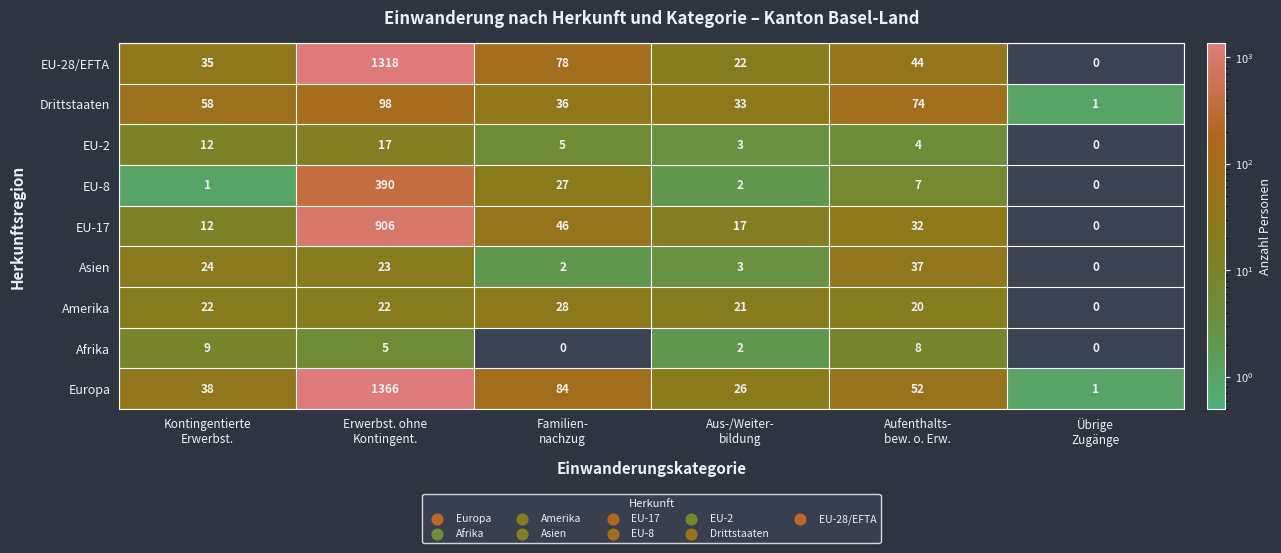

What is the highest value of the Asien series?

37